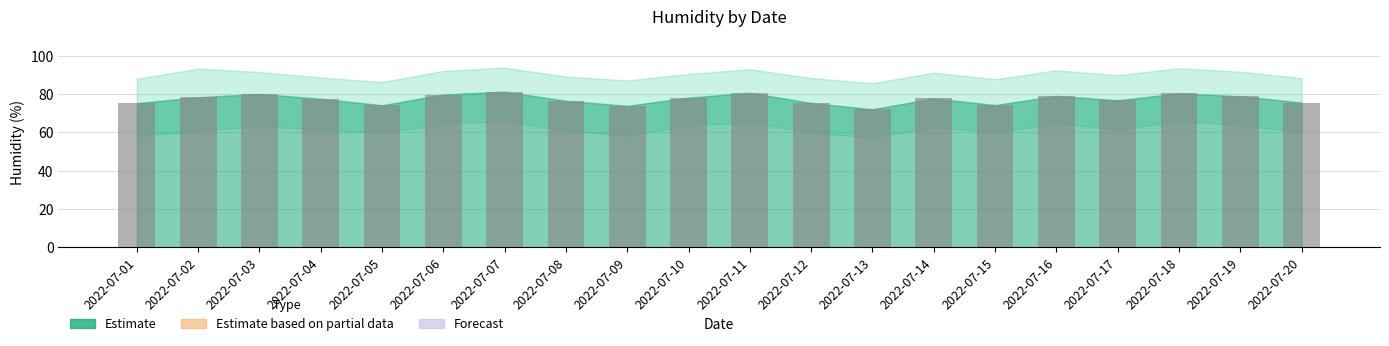

The chart shows a value of 26.4 at 2022-07-02. True or false?

False